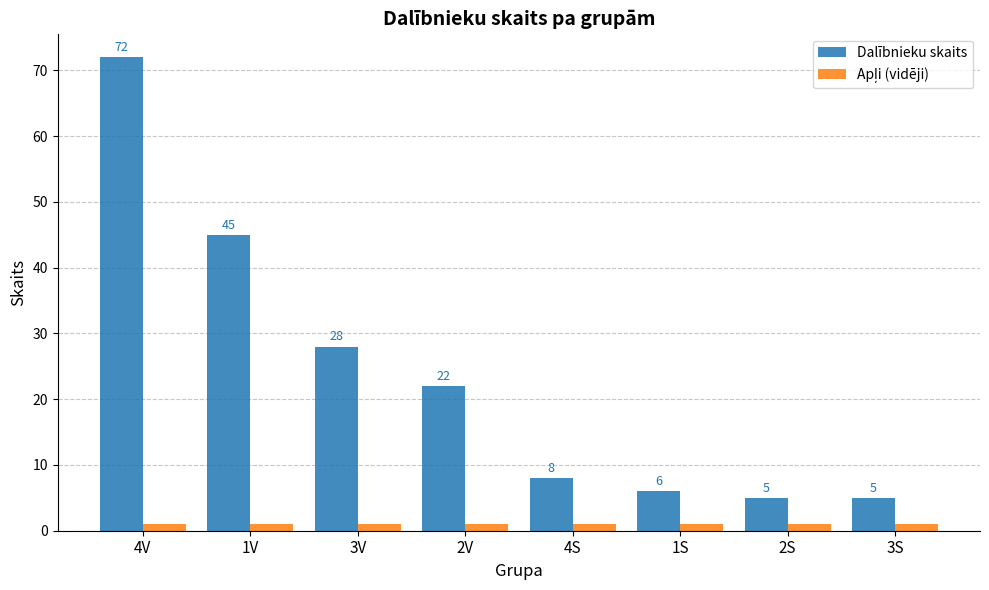

What is the label of the 5th bar from the left?

4S